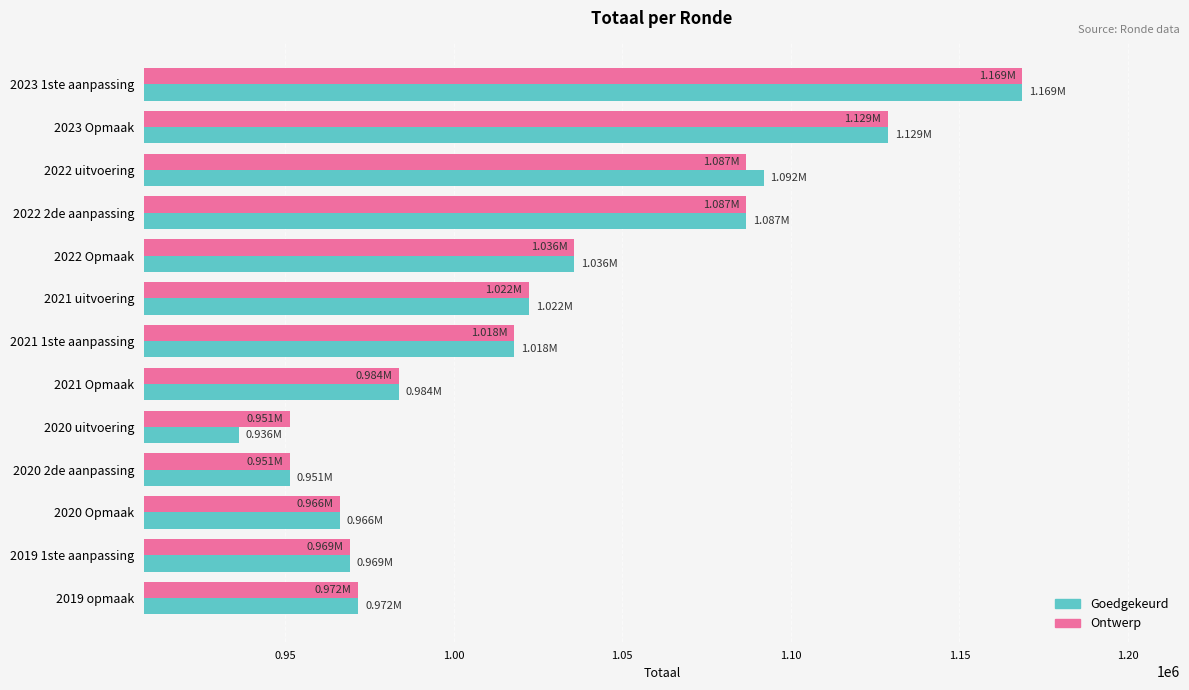

Which series has the widest spread of values?

Goedgekeurd